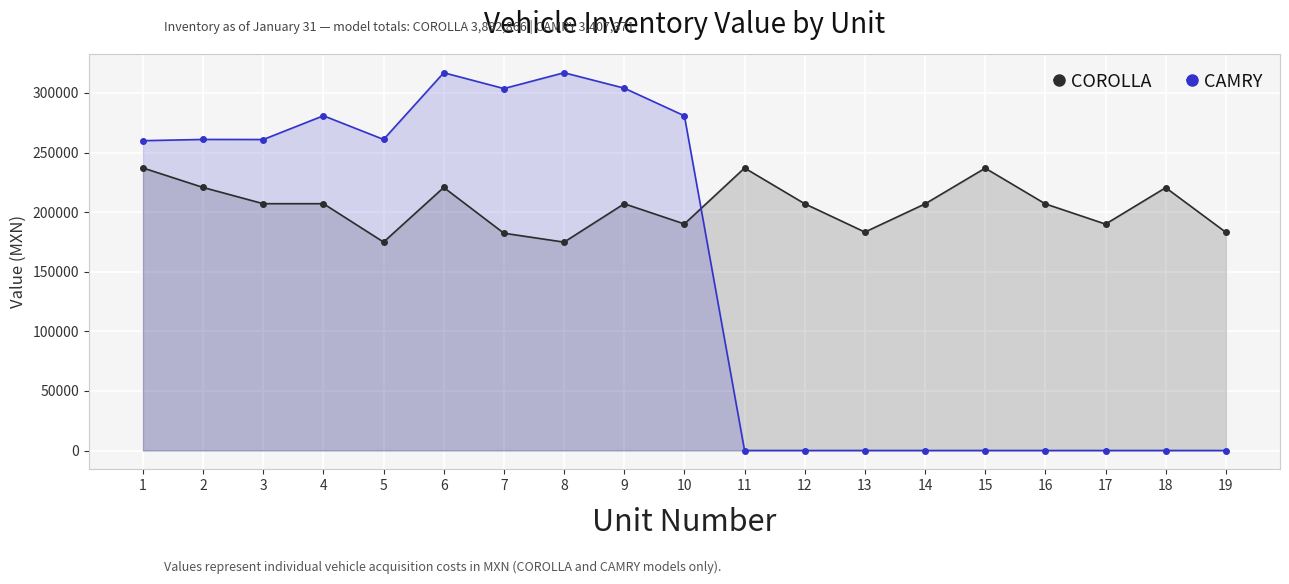

Which category has the lowest value in the COROLLA series?

8